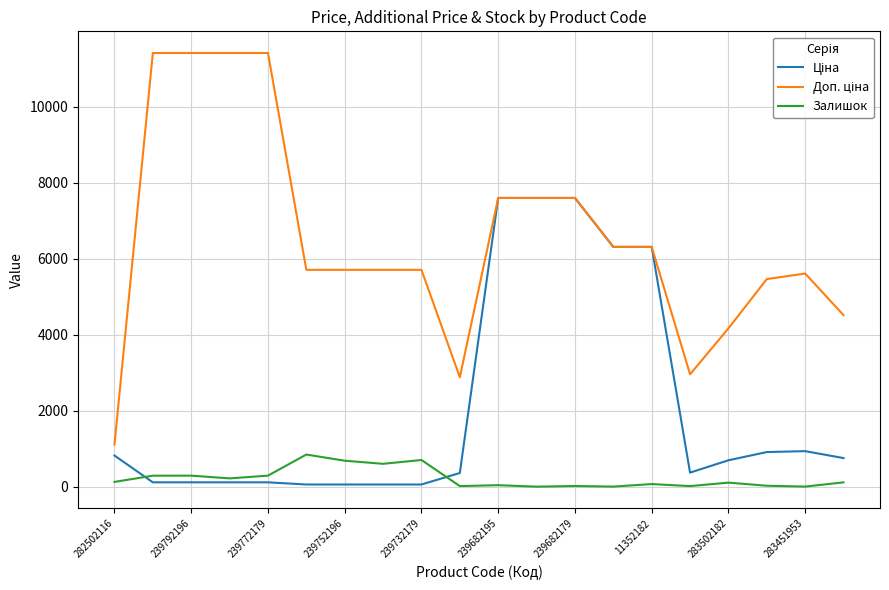

Does the chart display data point markers on the line(s)?

No